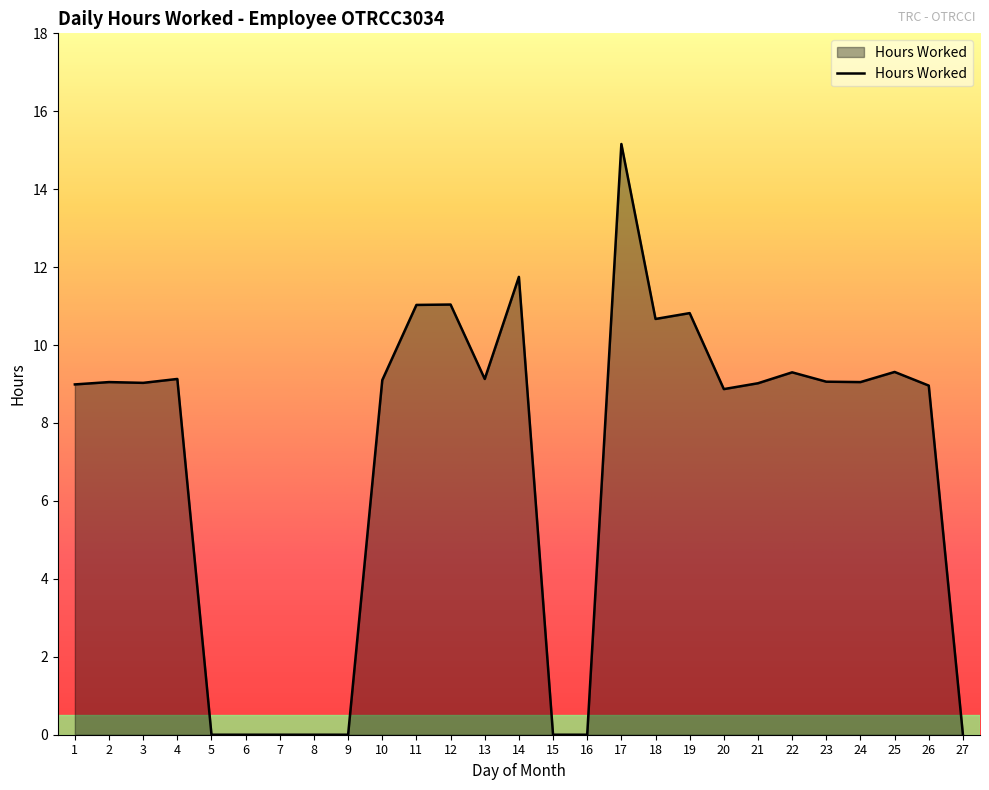

What value does the data have at 10?

9.1